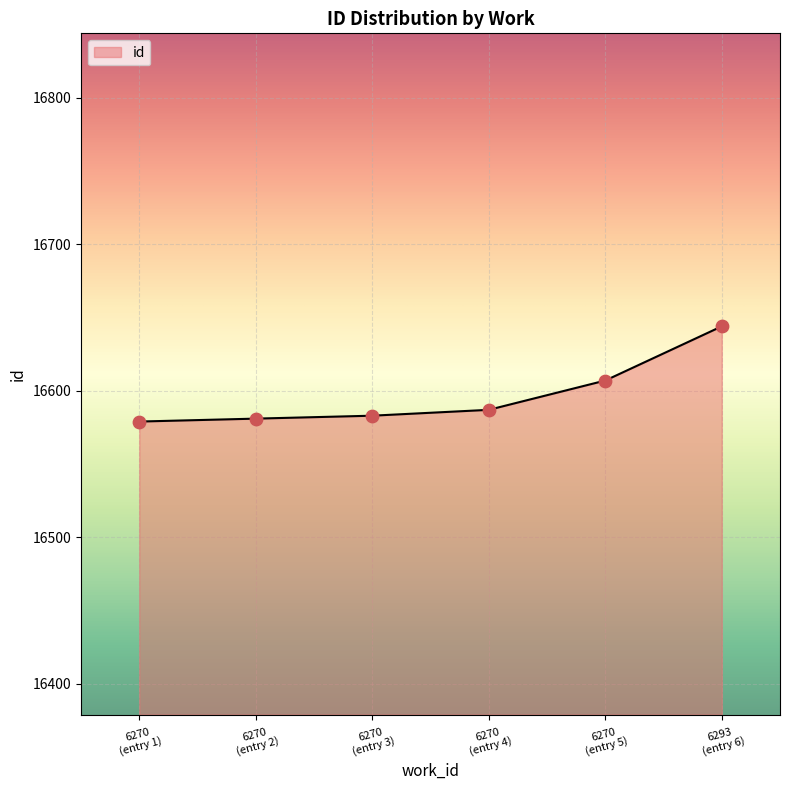

True or false: the data has more than 1 interior local peaks.

False